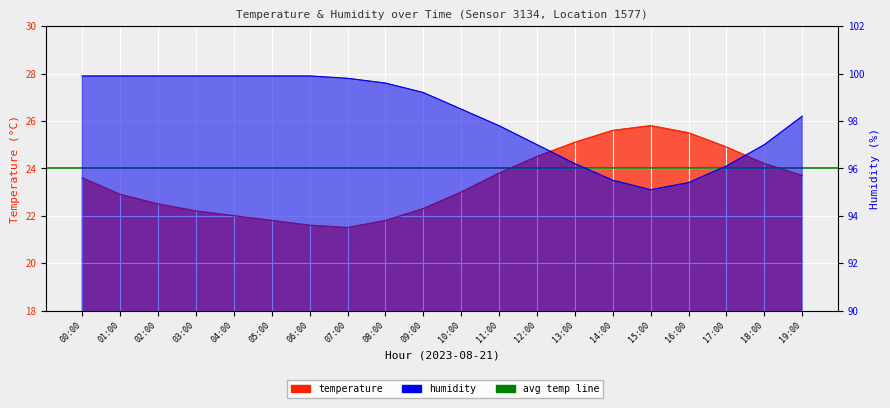

True or false: temperature and humidity cross at least once.

False